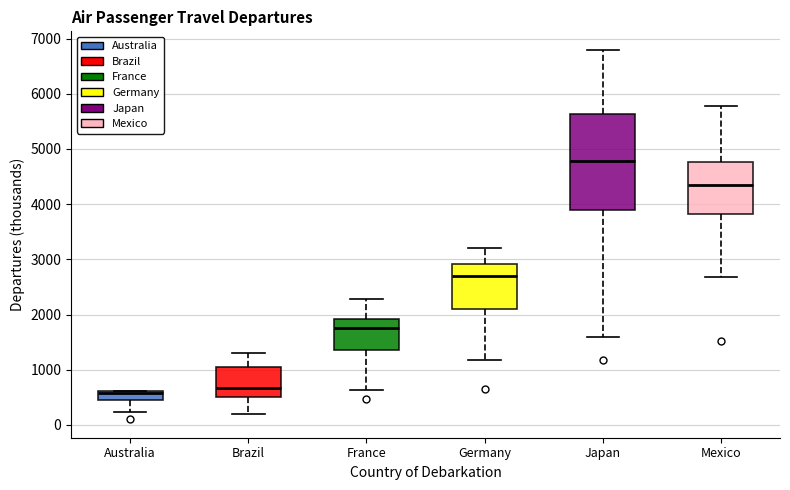

Comparing the boxes themselves (not the whiskers), which one is the tallest?

Japan